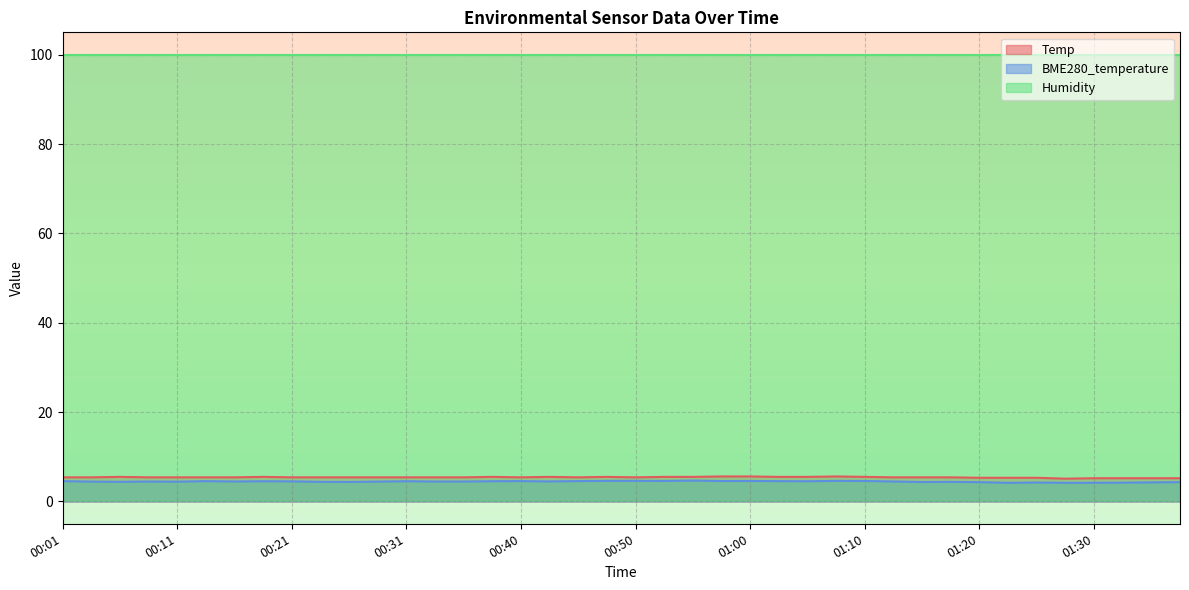

What is the label of the 7th point from the right?

01:22